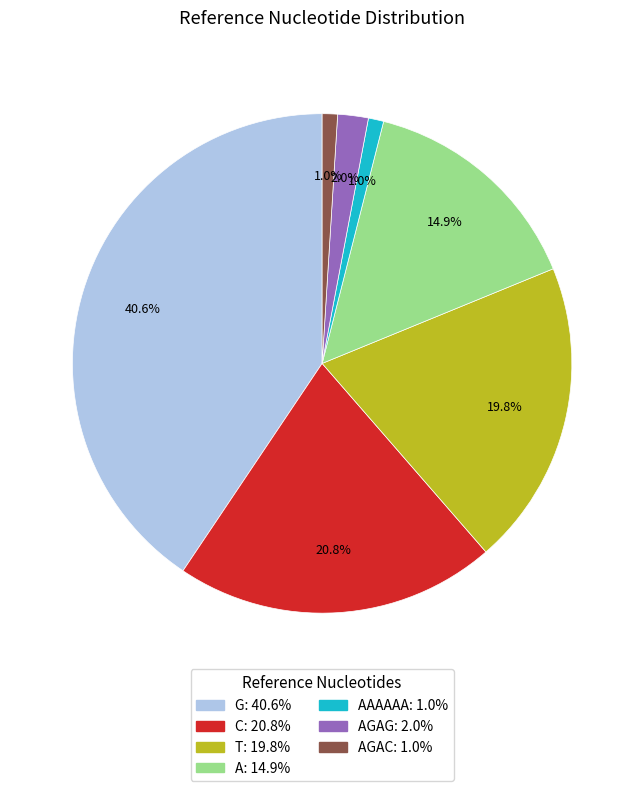

Is there a majority slice in this chart?

No